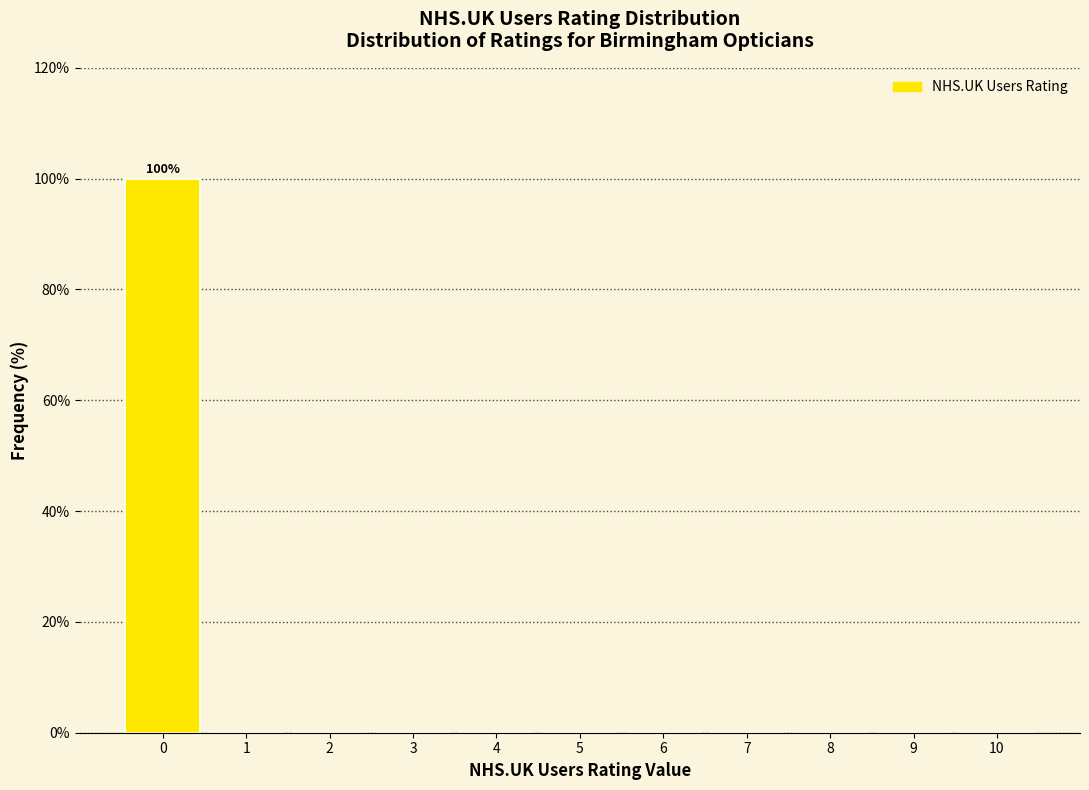

Over which range of the x-axis is the bar tallest?

-0.5 to 0.5